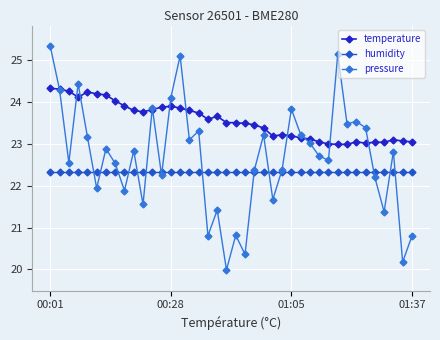

What is the difference between the second highest and second lowest values in the pressure series?

5.0